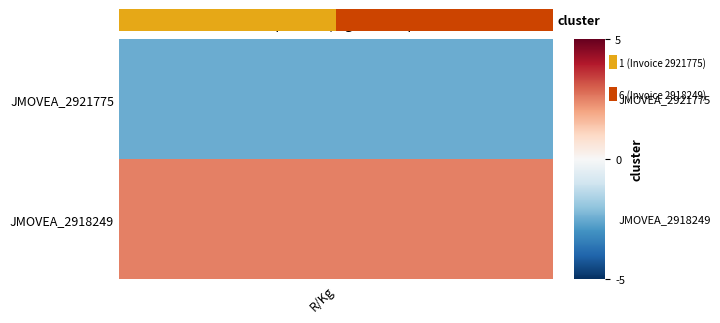

Rank the categories by value from highest to lowest.

1, R/Kg